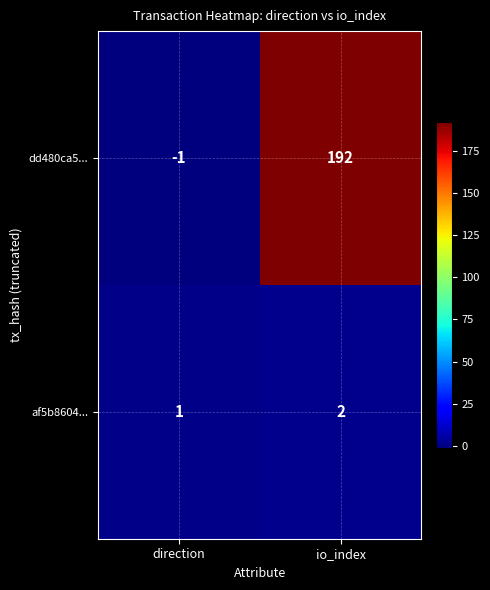

The value of dd480ca5... at direction is 0. True or false?

False